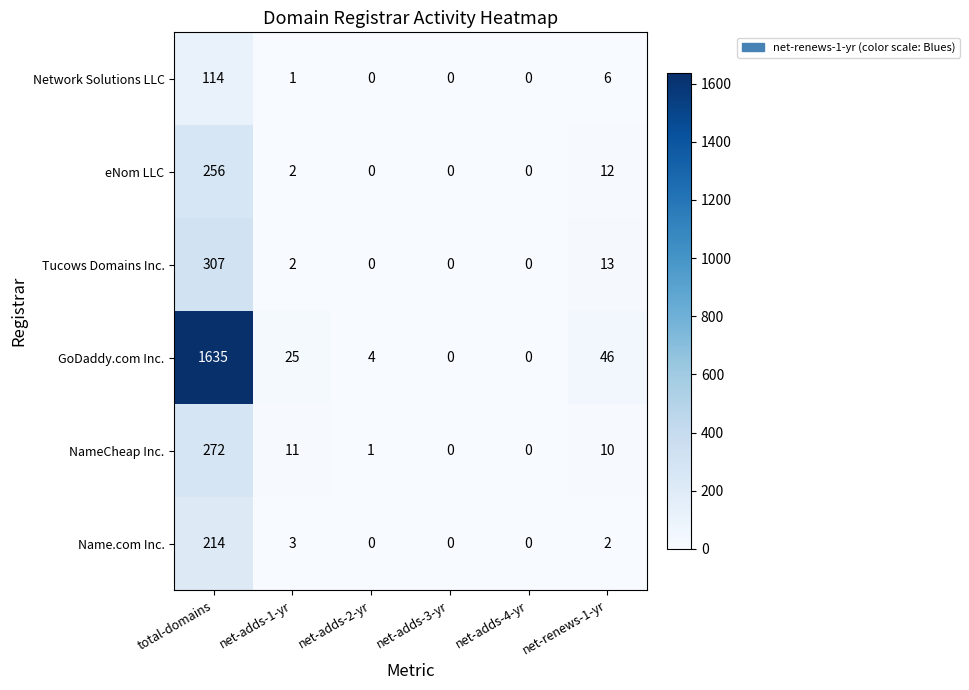

Which series changed the most between net-adds-4-yr and net-renews-1-yr?

GoDaddy.com Inc.